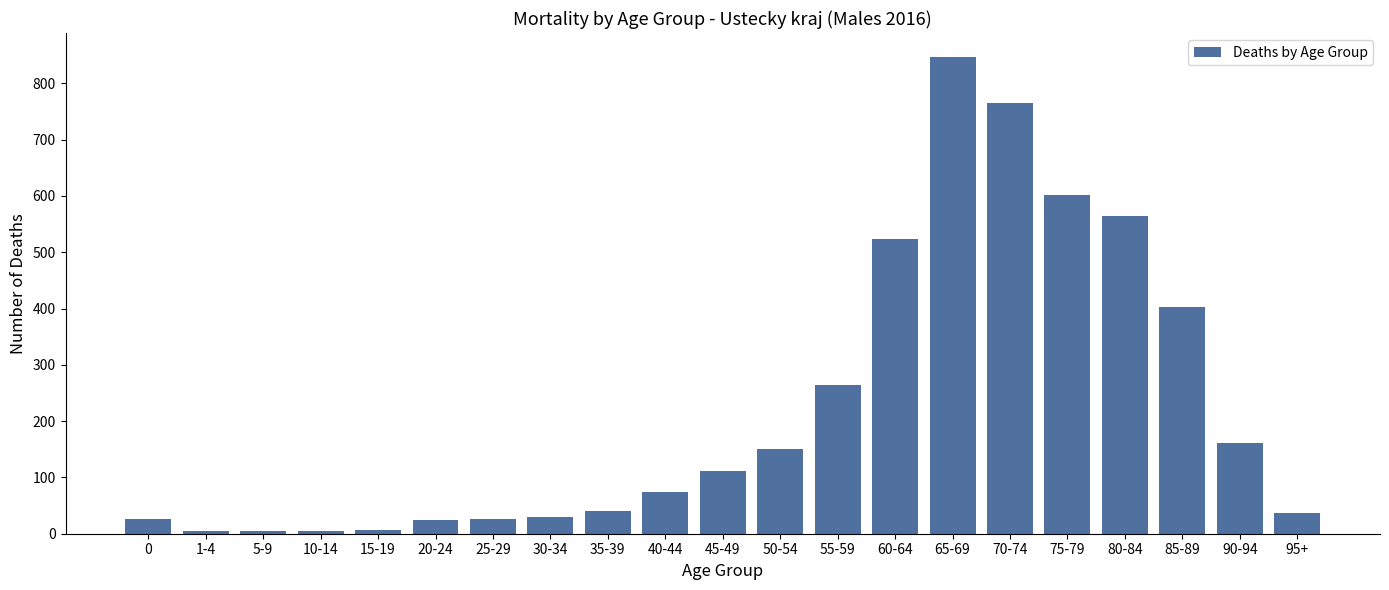

Where is the data nearest to the value 425?

85-89